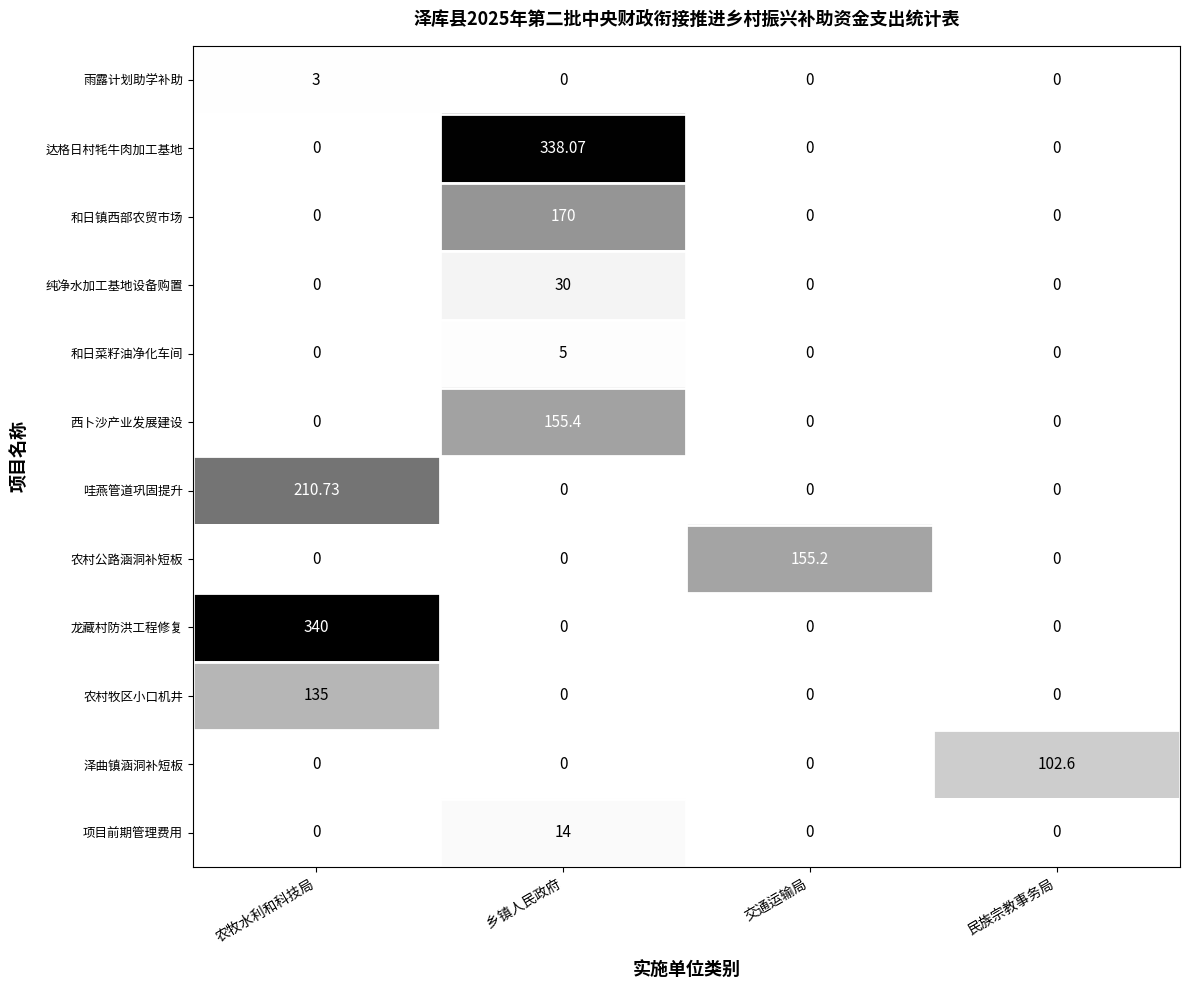

List the series in order of their peak value, highest first.

龙藏村防洪工程修复, 达格日村牦牛肉加工基地, 哇燕管道巩固提升, 和日镇西部农贸市场, 西卜沙产业发展建设, 农村公路涵洞补短板, 农村牧区小口机井, 泽曲镇涵洞补短板, 纯净水加工基地设备购置, 项目前期管理费用, 和日菜籽油净化车间, 雨露计划助学补助